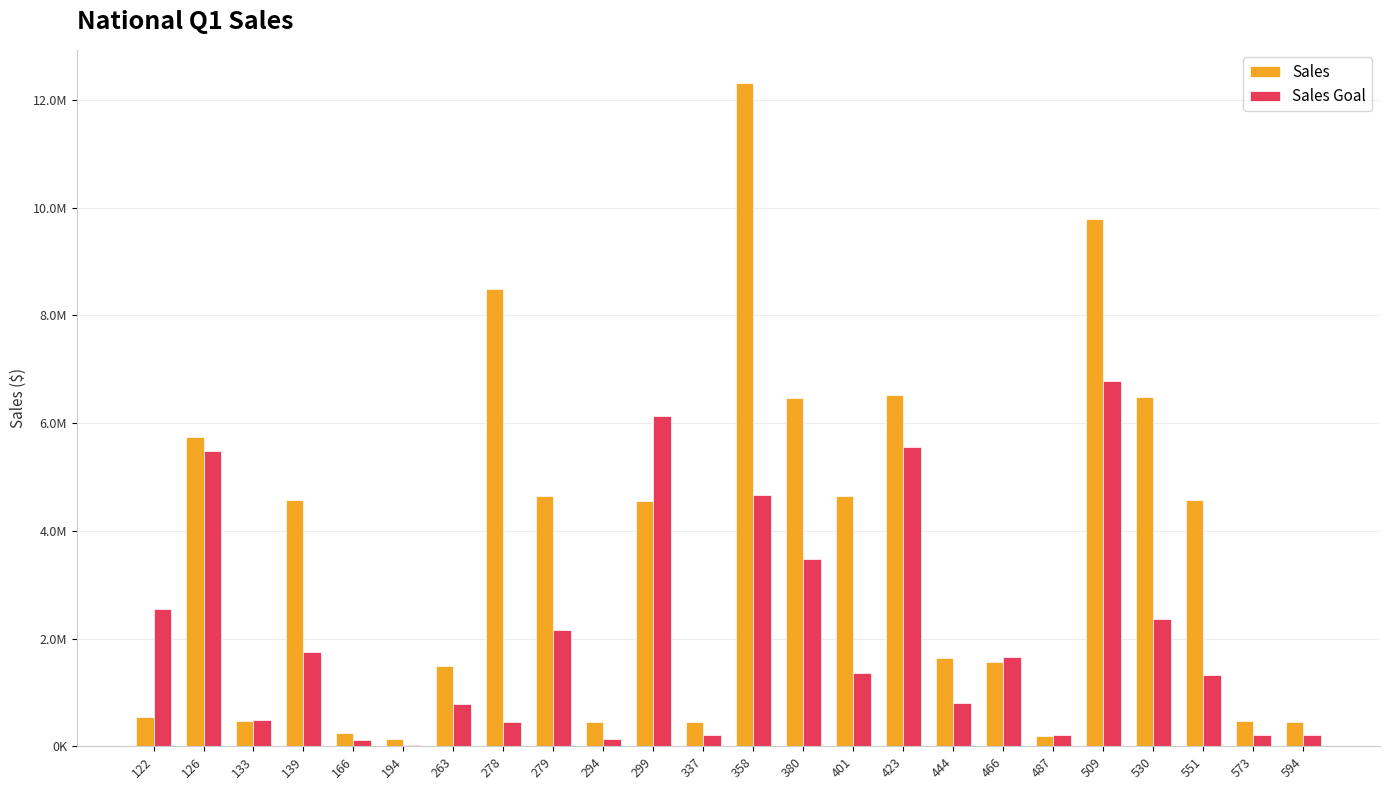

Does the chart contain stacked bars?

No